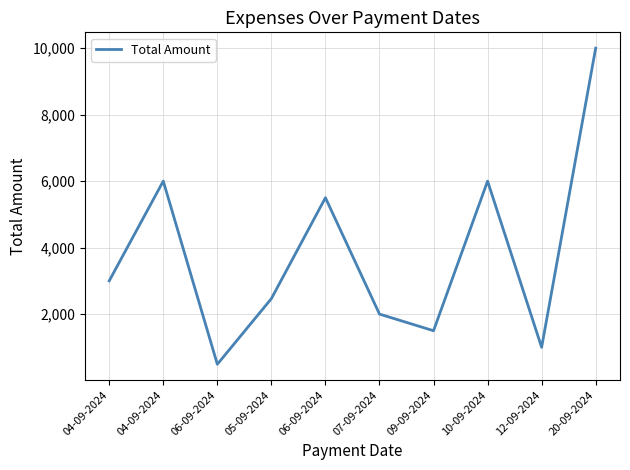

True or false: the data shows 6000 at 10-09-2024.

True